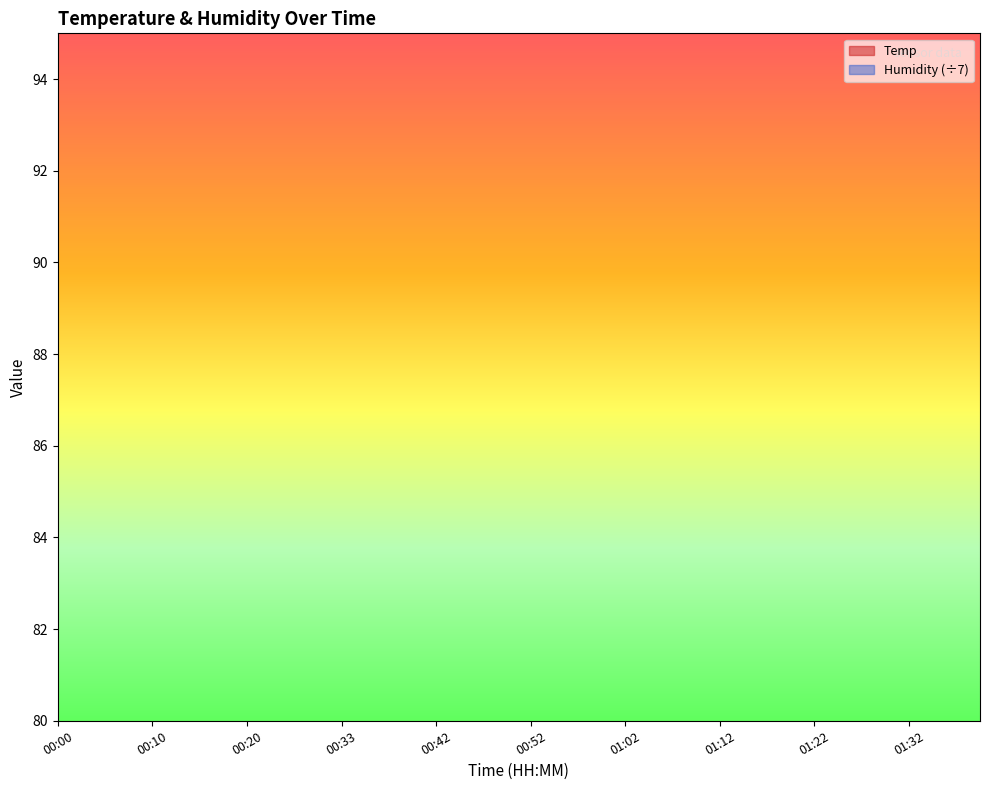

At how many categories does at least one series exceed 12?

40